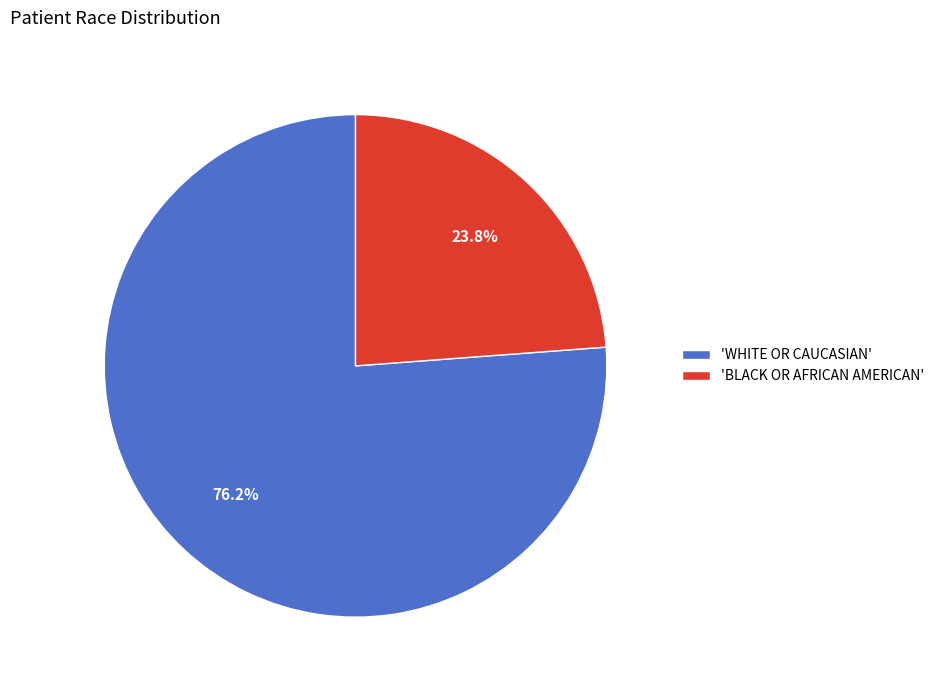

Approximately how many times larger is the value at 'BLACK OR AFRICAN AMERICAN' compared to 'WHITE OR CAUCASIAN'?

0.3